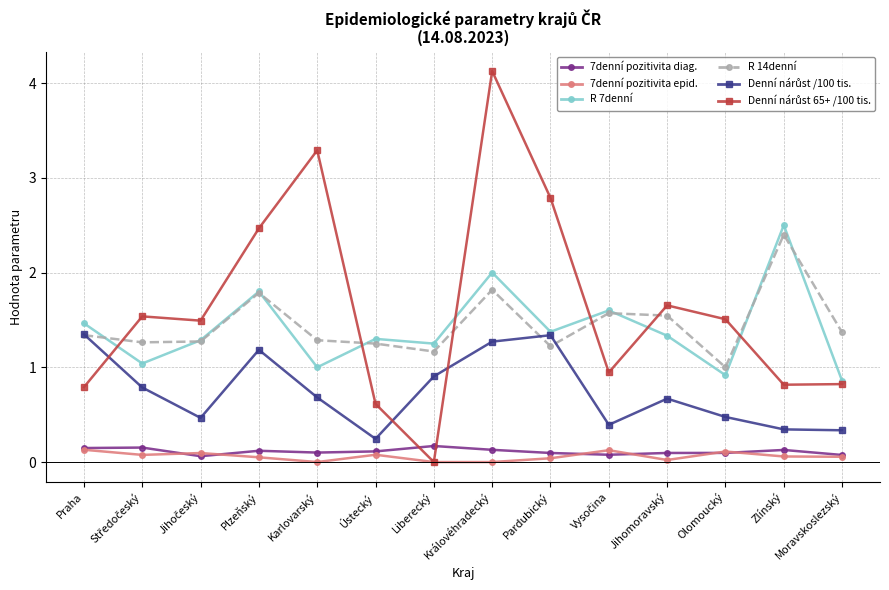

How many data points in R 14denní are above 1?

13